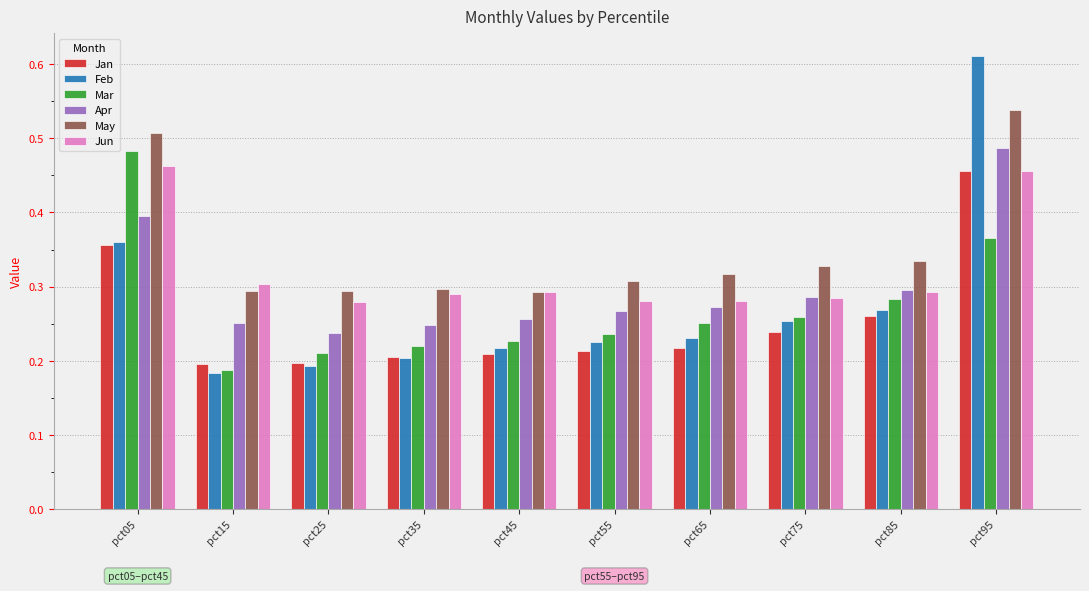

At which label does Jan reach its peak?

pct95